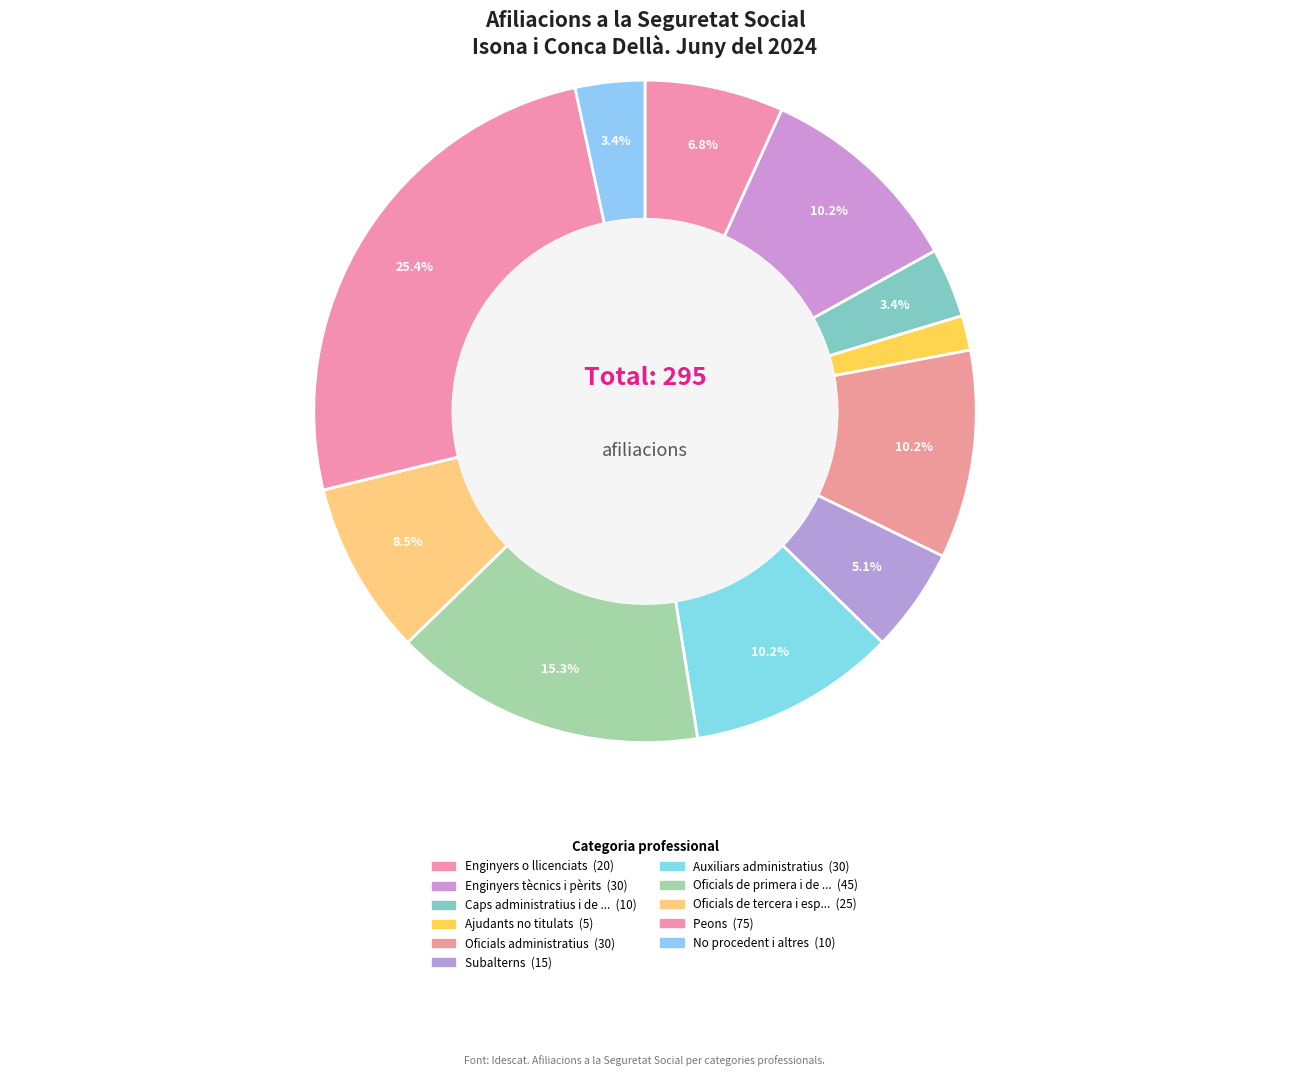

How many segments does this pie chart have?

11